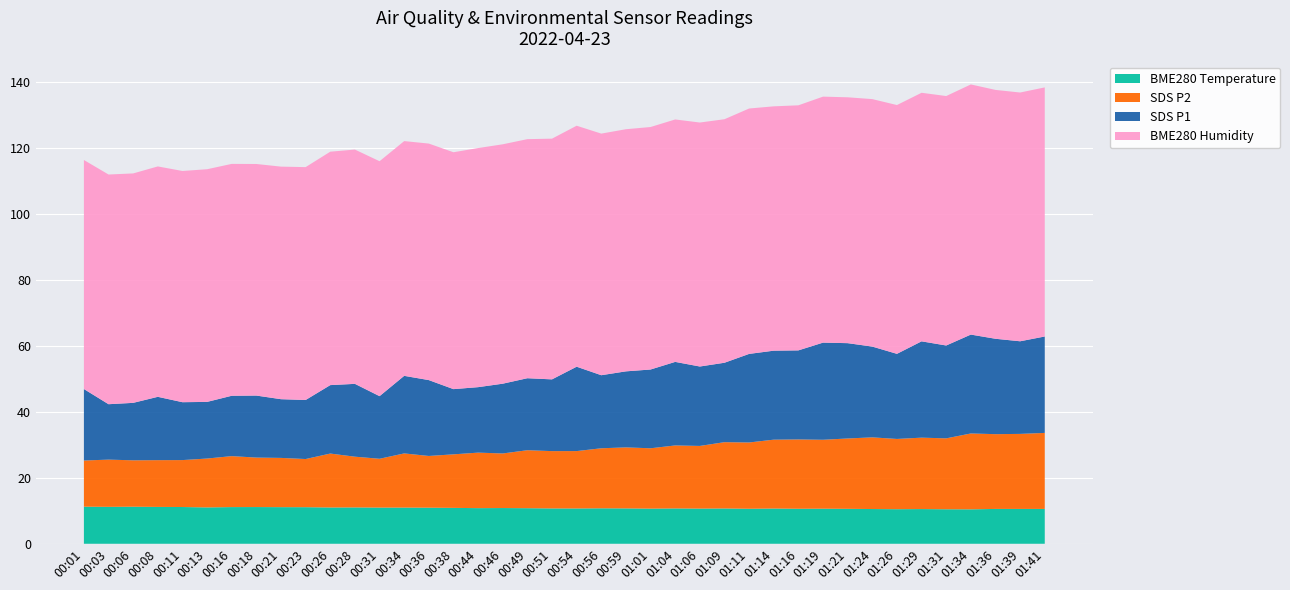

Reading right to left, what are all the values shown in this chart?

SDS_P1: 01:41=29.2	01:39=28.1	01:36=28.9	01:34=30.0	01:31=28.1	01:29=29.2	01:26=25.8	01:24=27.5	01:21=28.9	01:19=29.4	01:16=27.0	01:14=27.0	01:11=26.9	01:09=24.1	01:06=24.1	01:04=25.3	01:01=23.9	00:59=23.1	00:56=22.1	00:54=25.6	00:51=21.8	00:49=21.8	00:46=21.1	00:44=19.9	00:38=19.8	00:36=23.0	00:34=23.5	00:31=19.0	00:28=22.1	00:26=20.8	00:23=17.9	00:21=17.8	00:18=18.8	00:16=18.3	00:13=17.2	00:11=17.6	00:08=19.2	00:06=17.4	00:03=16.8	00:01=21.7
SDS_P2: 01:41=23.1	01:39=22.8	01:36=22.7	01:34=23.0	01:31=21.5	01:29=21.6	01:26=21.3	01:24=21.7	01:21=21.3	01:19=20.9	01:16=21.0	01:14=20.9	01:11=20.1	01:09=20.1	01:06=19.0	01:04=19.1	01:01=18.3	00:59=18.5	00:56=18.2	00:54=17.4	00:51=17.4	00:49=17.6	00:46=16.6	00:44=16.8	00:38=16.2	00:36=15.7	00:34=16.4	00:31=14.8	00:28=15.4	00:26=16.4	00:23=14.6	00:21=14.9	00:18=15.0	00:16=15.4	00:13=14.8	00:11=14.2	00:08=14.2	00:06=14.1	00:03=14.3	00:01=14.0
BME280_temperature: 01:41=10.6	01:39=10.6	01:36=10.6	01:34=10.4	01:31=10.5	01:29=10.5	01:26=10.5	01:24=10.5	01:21=10.6	01:19=10.6	01:16=10.6	01:14=10.7	01:11=10.6	01:09=10.7	01:06=10.7	01:04=10.7	01:01=10.7	00:59=10.7	00:56=10.8	00:54=10.7	00:51=10.7	00:49=10.8	00:46=10.8	00:44=10.8	00:38=10.9	00:36=10.9	00:34=11.0	00:31=11.0	00:28=11.0	00:26=11.0	00:23=11.1	00:21=11.1	00:18=11.1	00:16=11.1	00:13=11.0	00:11=11.1	00:08=11.2	00:06=11.2	00:03=11.2	00:01=11.2
BME280_humidity: 01:41=75.5	01:39=75.4	01:36=75.5	01:34=75.8	01:31=75.6	01:29=75.4	01:26=75.4	01:24=75.0	01:21=74.5	01:19=74.6	01:16=74.3	01:14=74.1	01:11=74.4	01:09=73.8	01:06=74.0	01:04=73.5	01:01=73.5	00:59=73.4	00:56=73.2	00:54=73.1	00:51=73.0	00:49=72.5	00:46=72.6	00:44=72.5	00:38=71.8	00:36=71.7	00:34=71.2	00:31=71.2	00:28=71.0	00:26=70.8	00:23=70.6	00:21=70.5	00:18=70.2	00:16=70.3	00:13=70.5	00:11=70.1	00:08=69.8	00:06=69.6	00:03=69.6	00:01=69.4